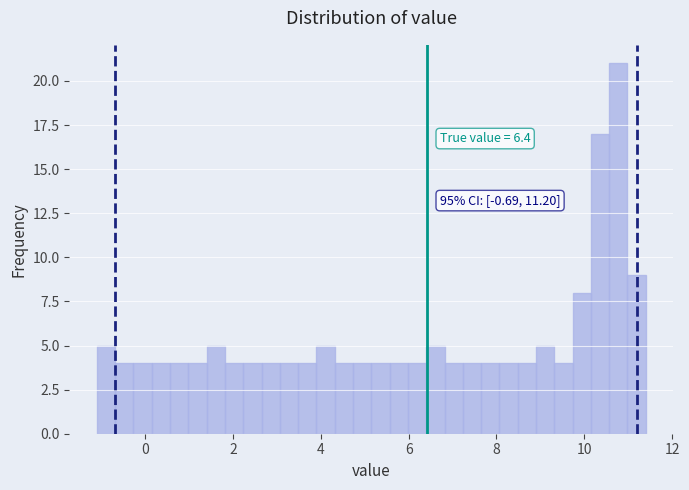

Around what value on the x-axis is the tallest bar? Give the approximate position of its centre, as read against the axis.

10.8